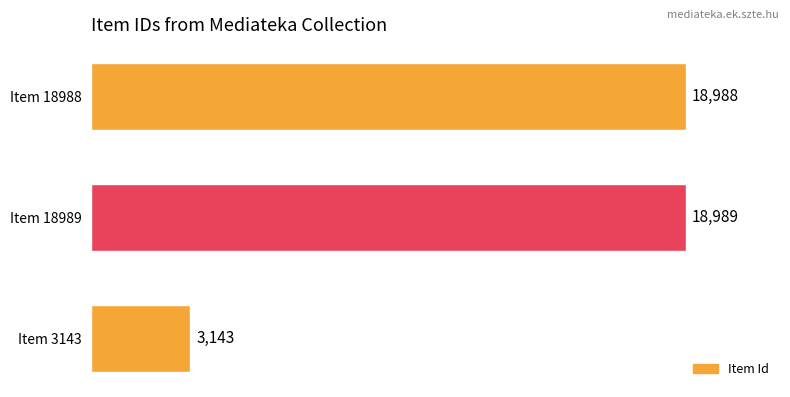

What is the sum of all values?

41120